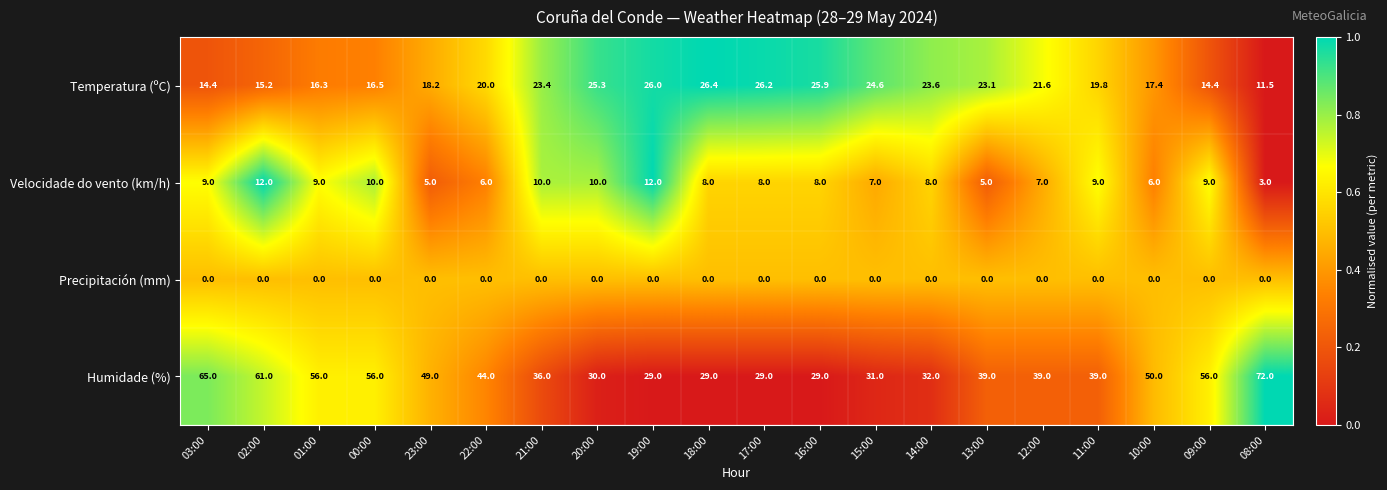

True or false: Humidade (%) has a value of 38.7 at 16:00.

False